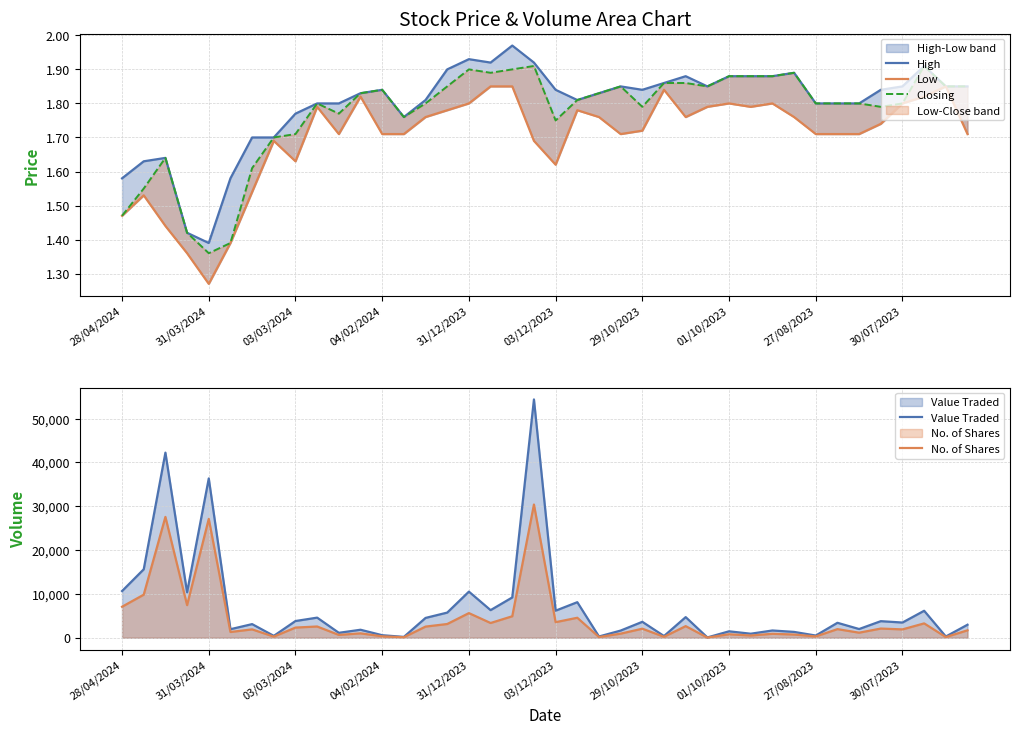

True or false: Value Traded has a value of 5260 at 30/07/2023.

False